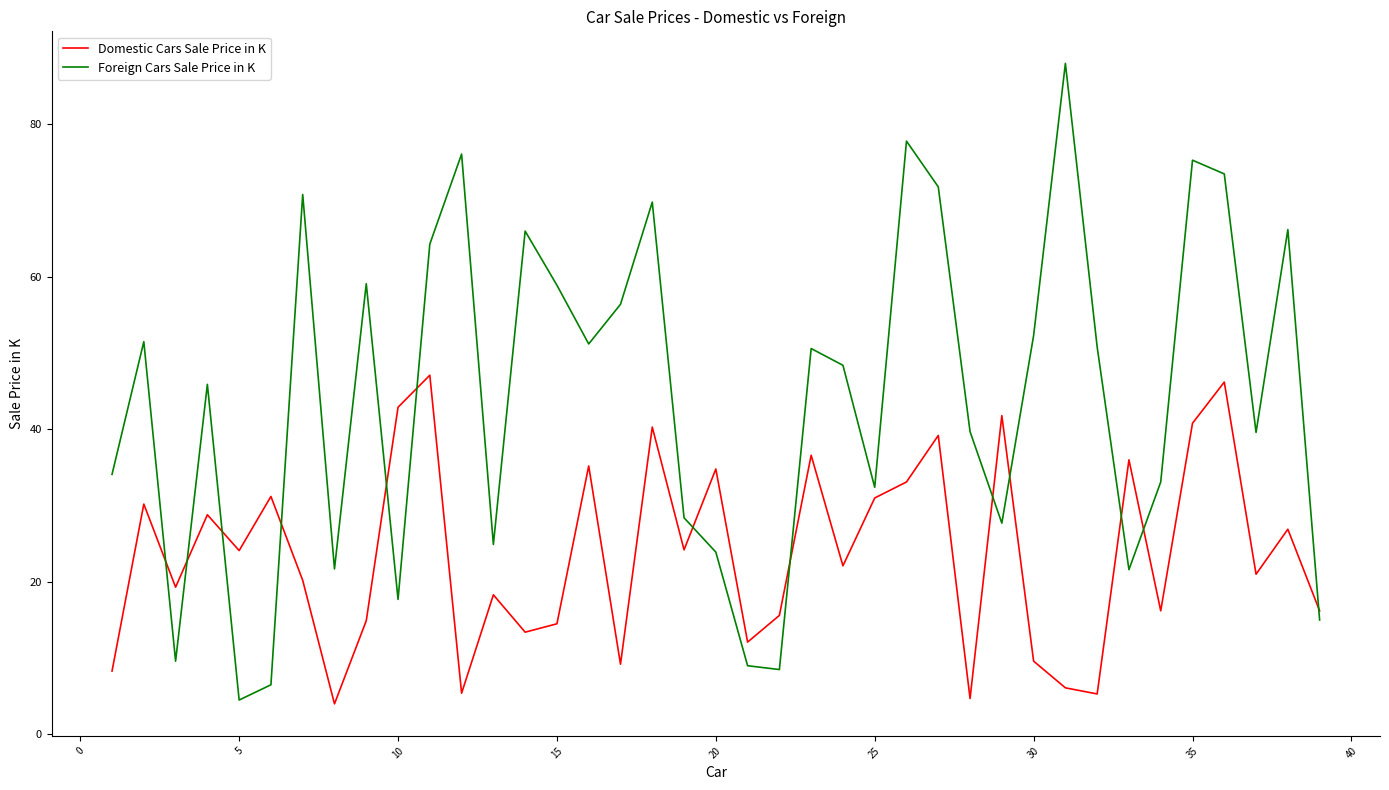

After their last crossing, which series has the higher values: Domestic Cars Sale Price in K or Foreign Cars Sale Price in K?

Domestic Cars Sale Price in K